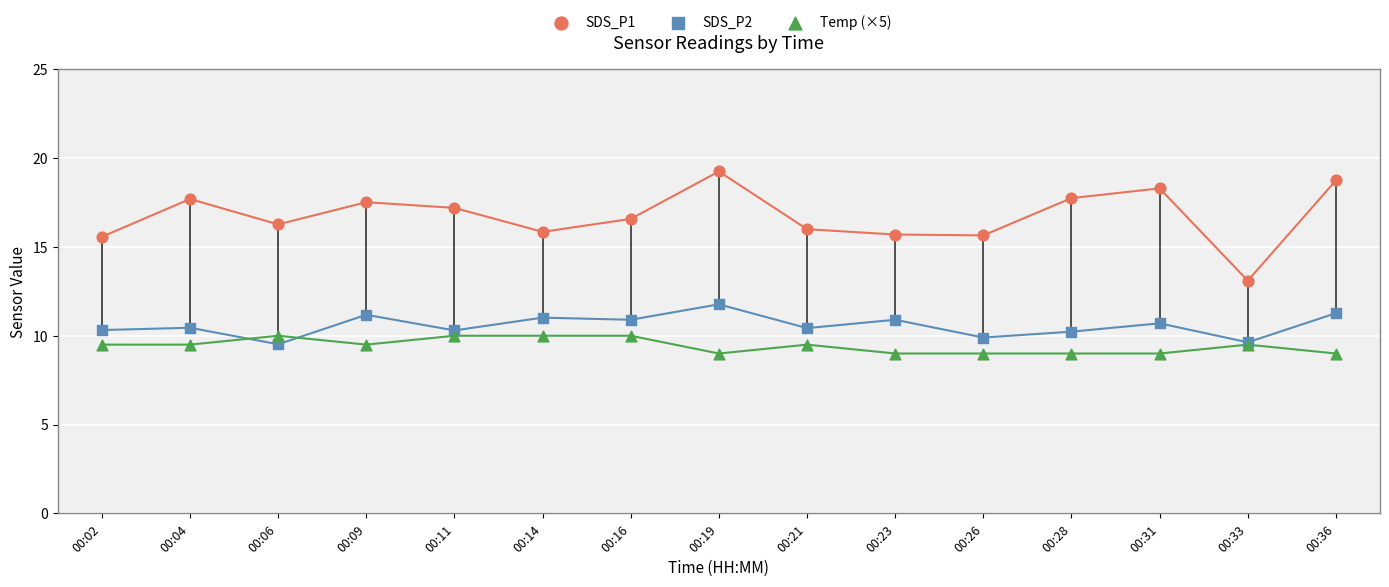

What are all the series names shown in the legend?

SDS_P1, SDS_P2, Temp (×5)